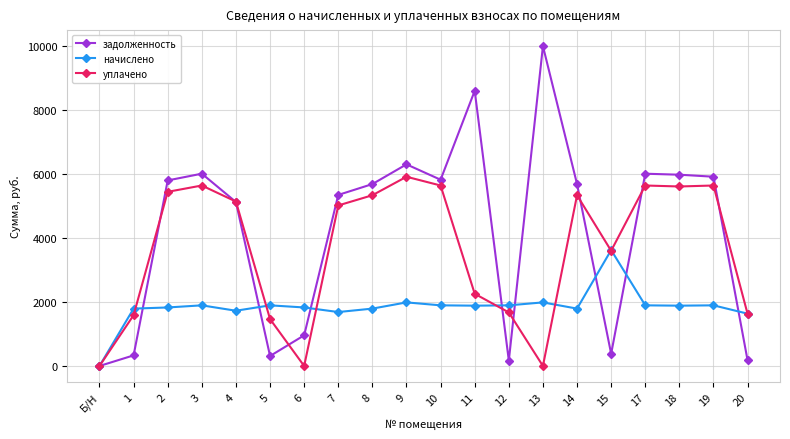

Is this an area chart (filled region under the line)?

No